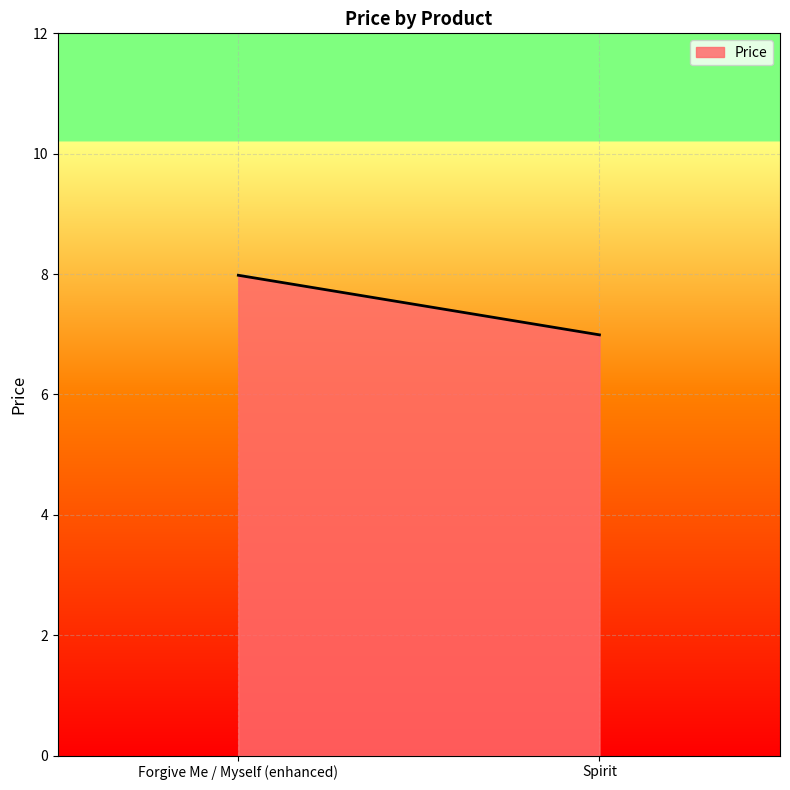

What is the change in value from Forgive Me / Myself (enhanced) to Spirit?

-1.0